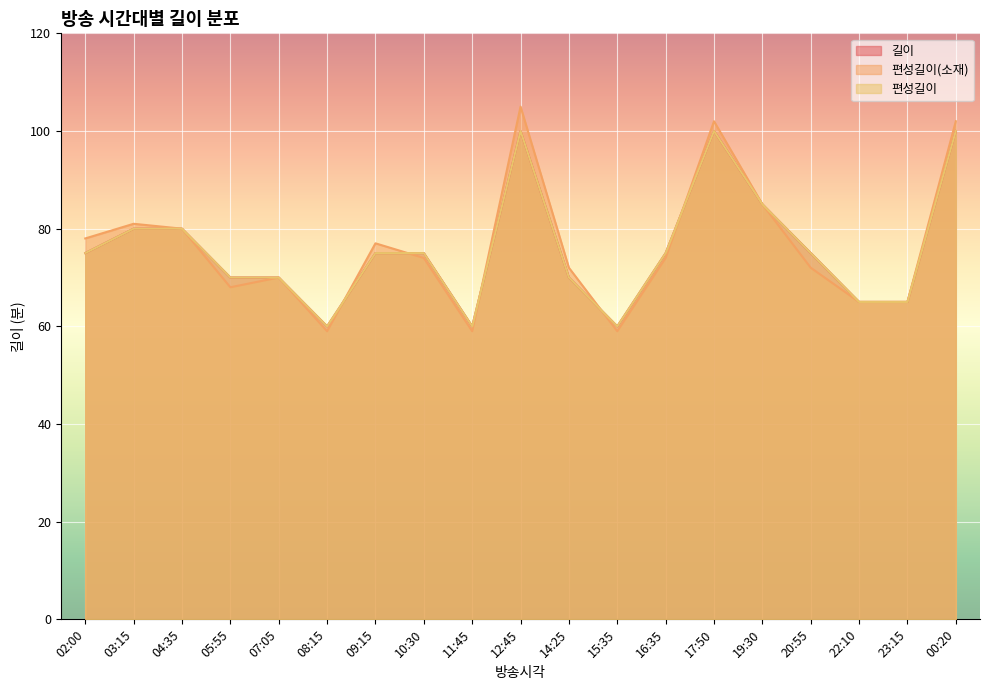

Reading left to right, transcribe all the data shown in this chart.

길이: 75	80	80	70	70	60	75	75	60	100	70	60	75	100	85	75	65	65	100
편성길이(소재): 78	81	80	68	70	59	77	74	59	105	72	59	74	102	85	72	65	65	102
편성길이: 75	80	80	70	70	60	75	75	60	100	70	60	75	100	85	75	65	65	100